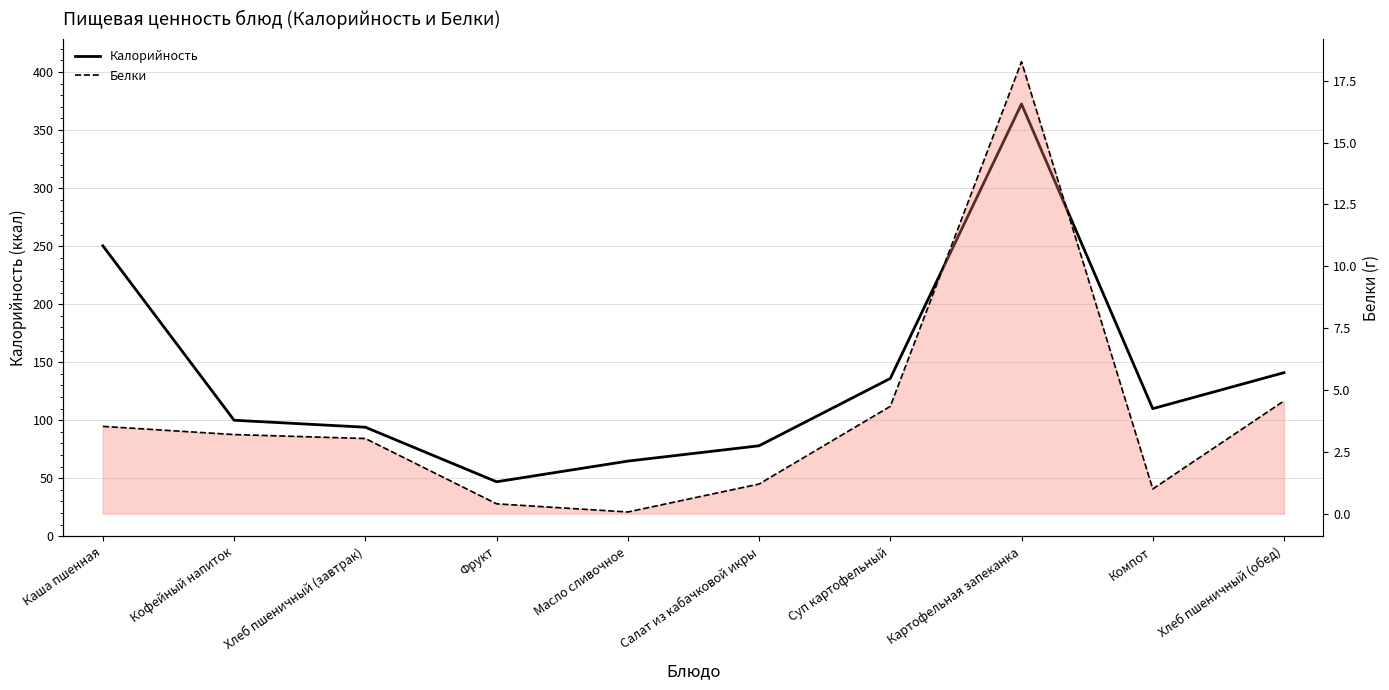

True or false: Калорийность has more than 0 interior local peaks.

True